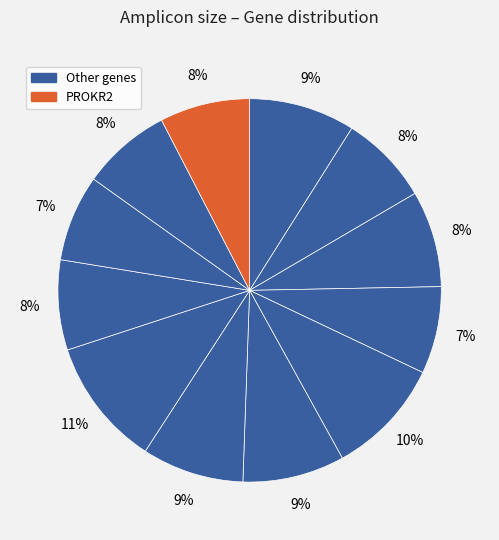

How many slices are in this pie chart?

12